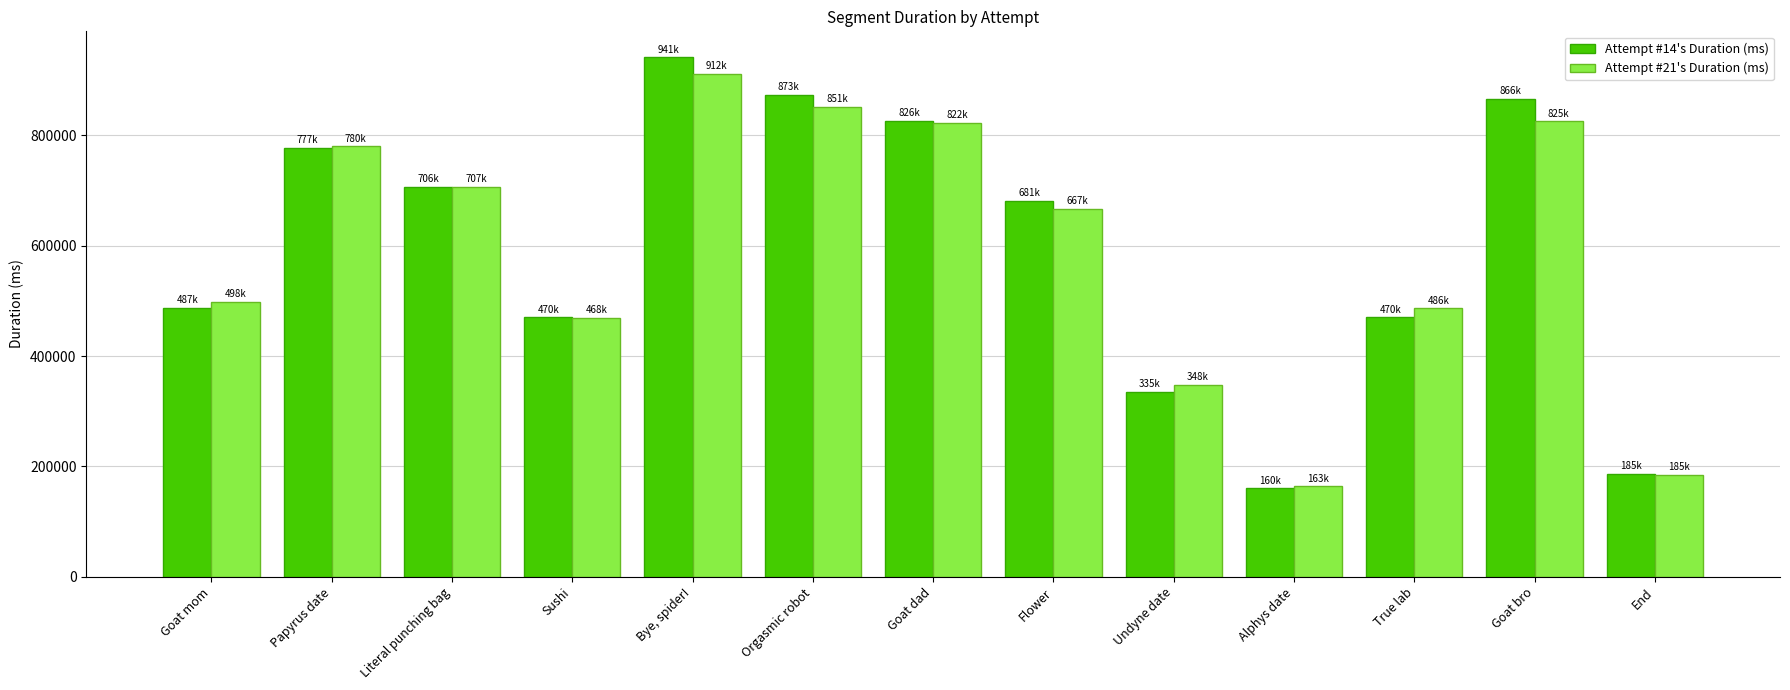

What is the label of the 4th bar from the left?

Sushi